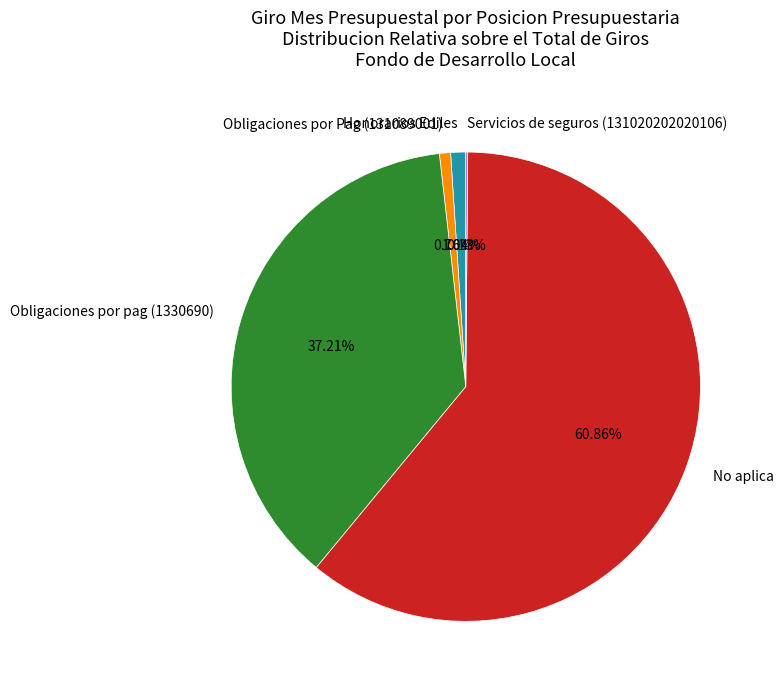

Which category has the biggest portion of the pie?

No aplica